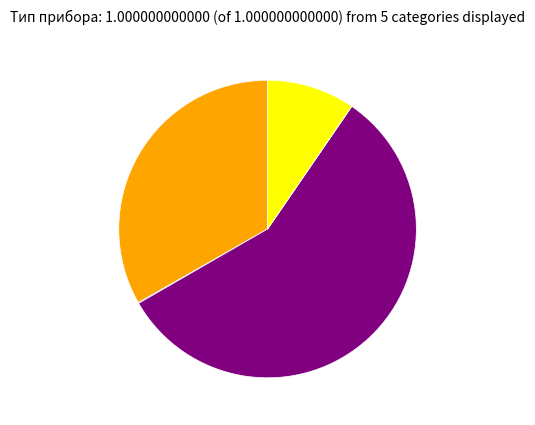

Is there a majority slice in this chart?

Yes